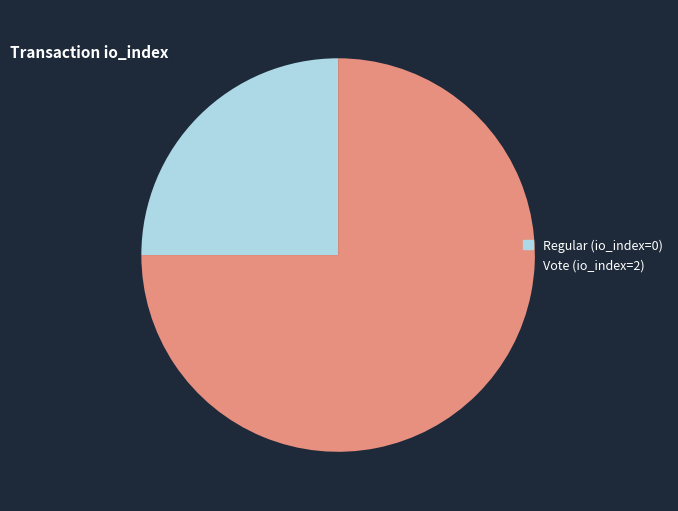

The Vote slice represents 75% of the pie. True or false?

True